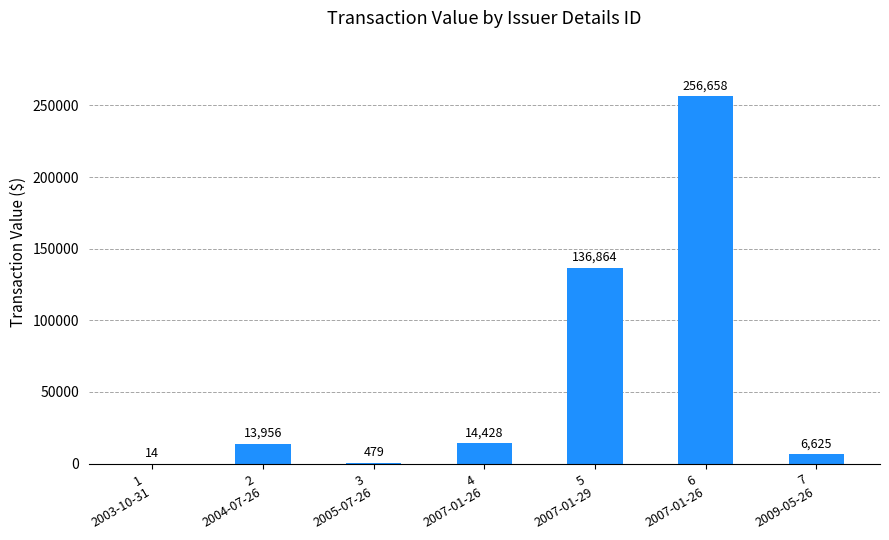

What is the greatest value displayed?

256658